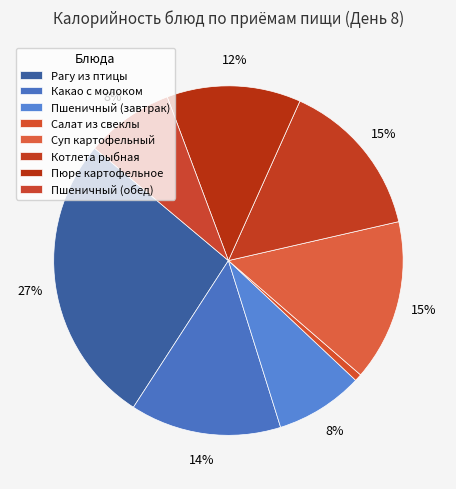

What percentage is the Котлета рыбная slice, to the nearest percent?

15%